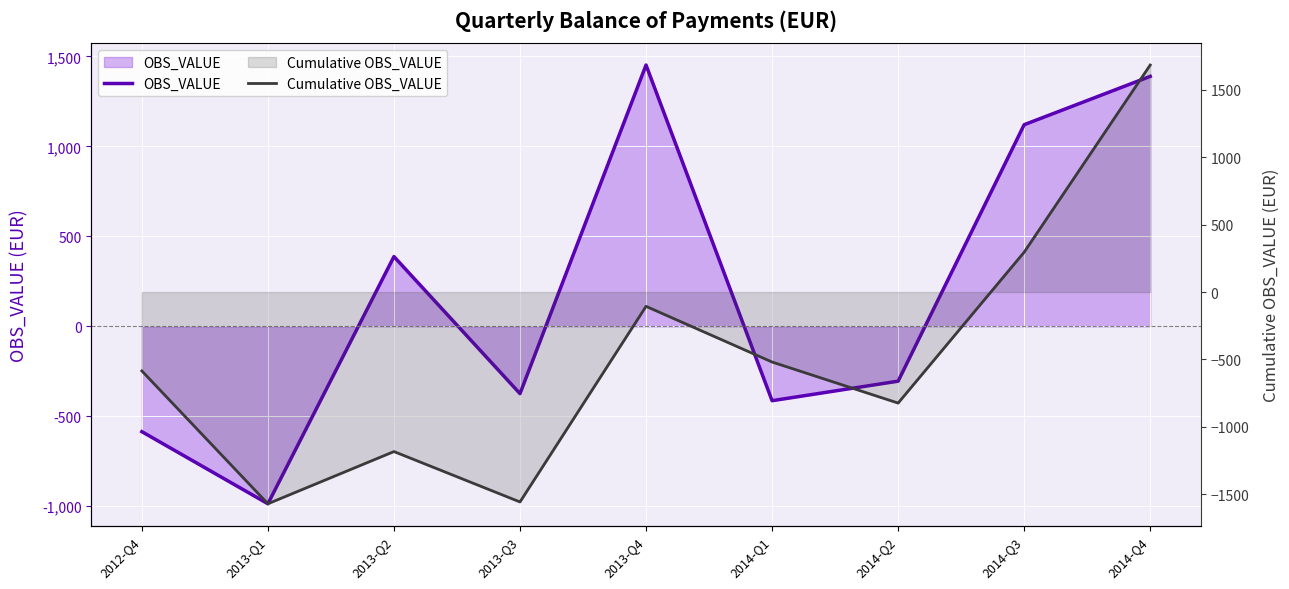

How many intersections are there between Cumulative OBS_VALUE and OBS_VALUE?

1